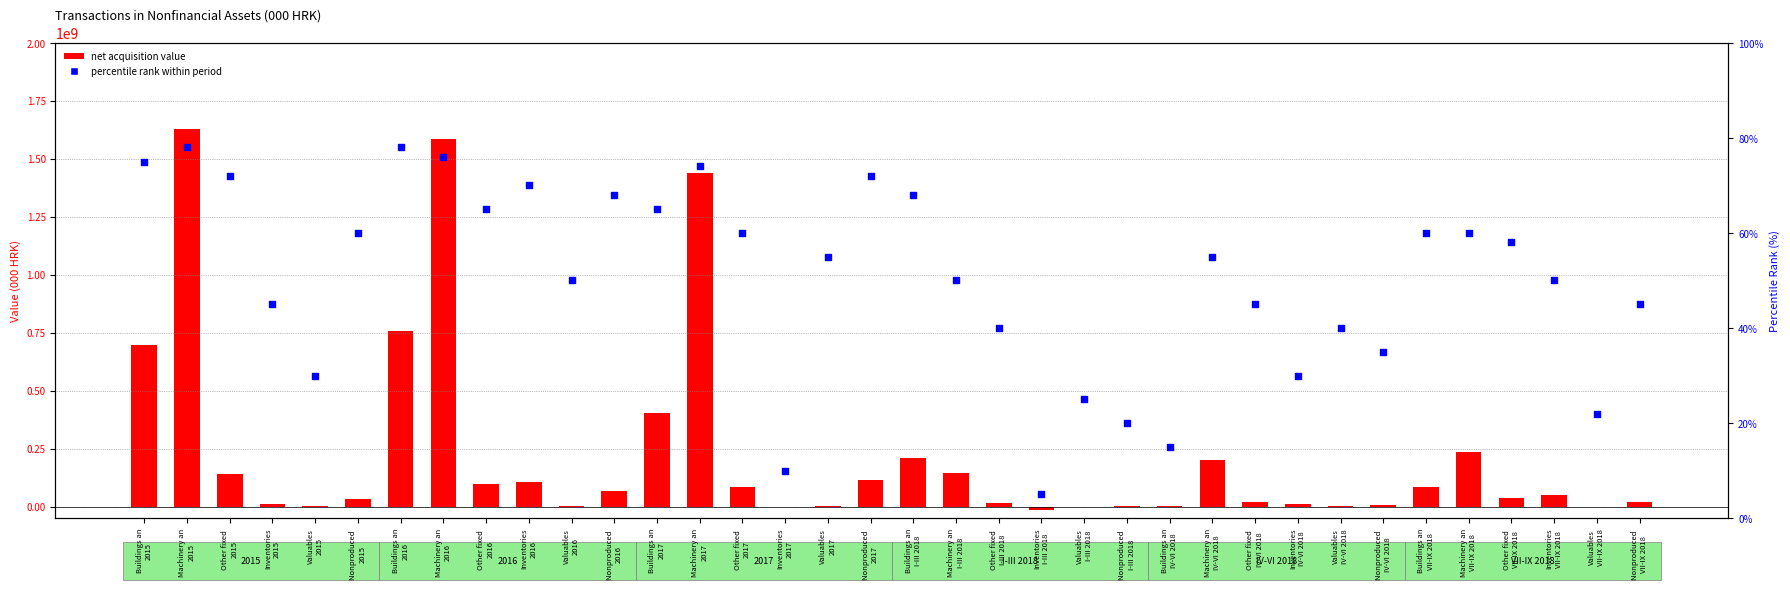

Which series reaches the maximum Y coordinate?

net acquisition value